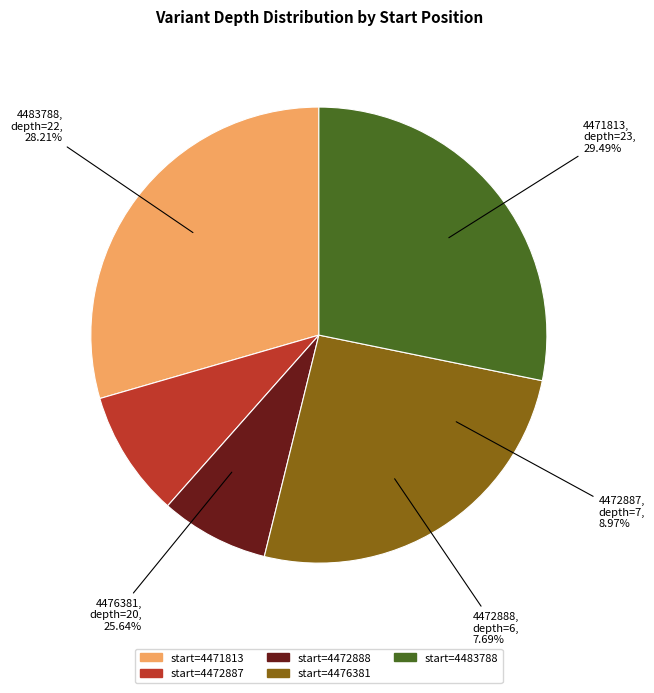

Rank the categories by value from highest to lowest.

4471813, 4483788, 4476381, 4472887, 4472888